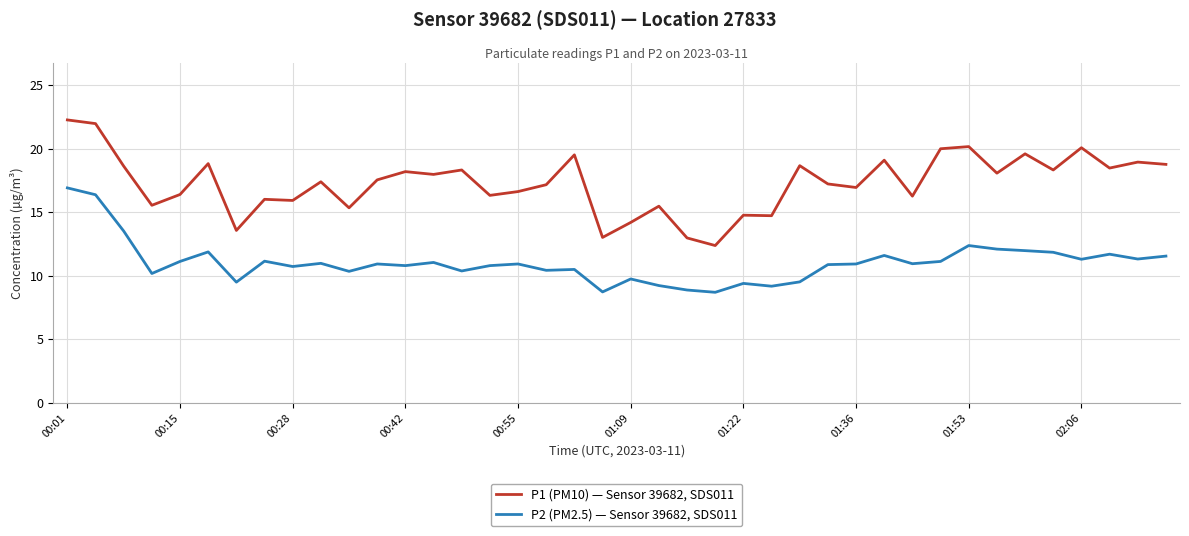

Which series has the largest total across all categories?

P1 (PM10) — Sensor 39682, SDS011